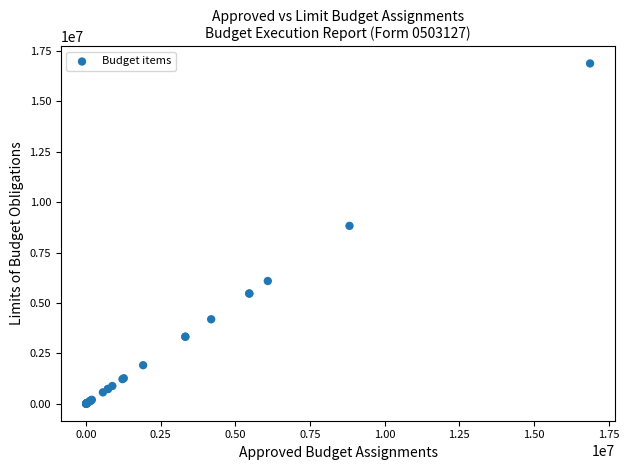

What Y value in the scatter plot is closest to 8441033?

8823470.4